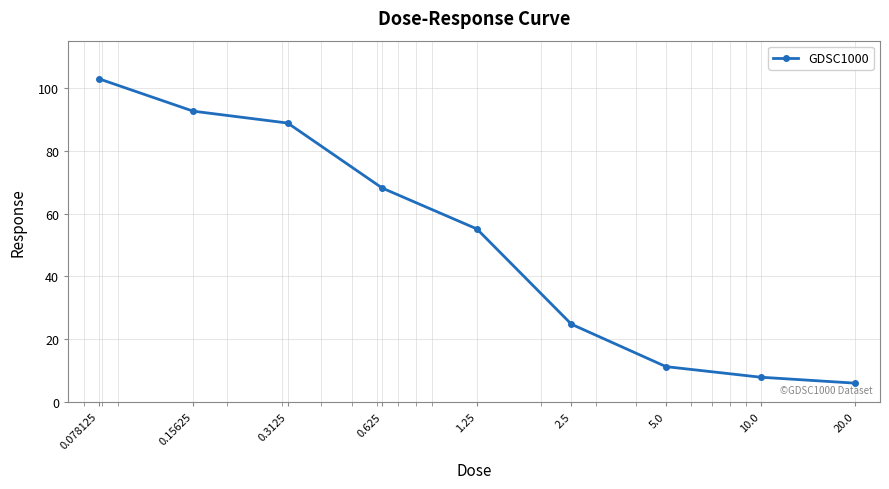

What is the minimum value shown in the chart?

6.0